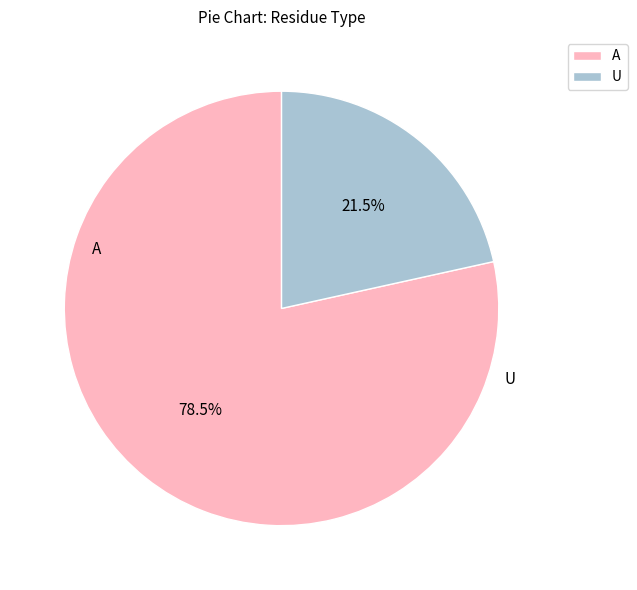

Which category has the smallest portion of the pie?

U